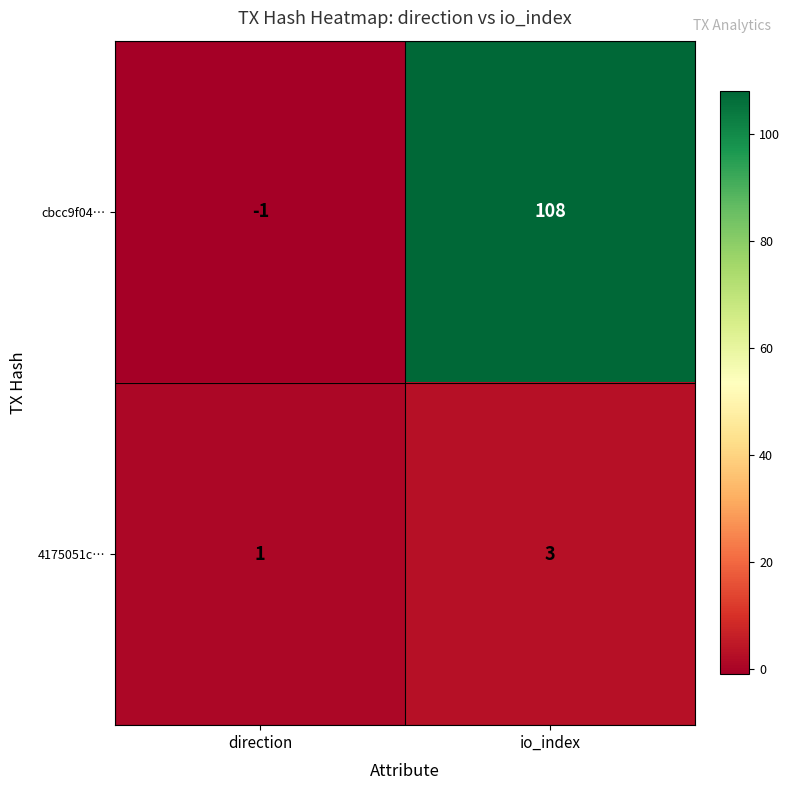

Is it true that 4175051c… equals 0 at direction?

False